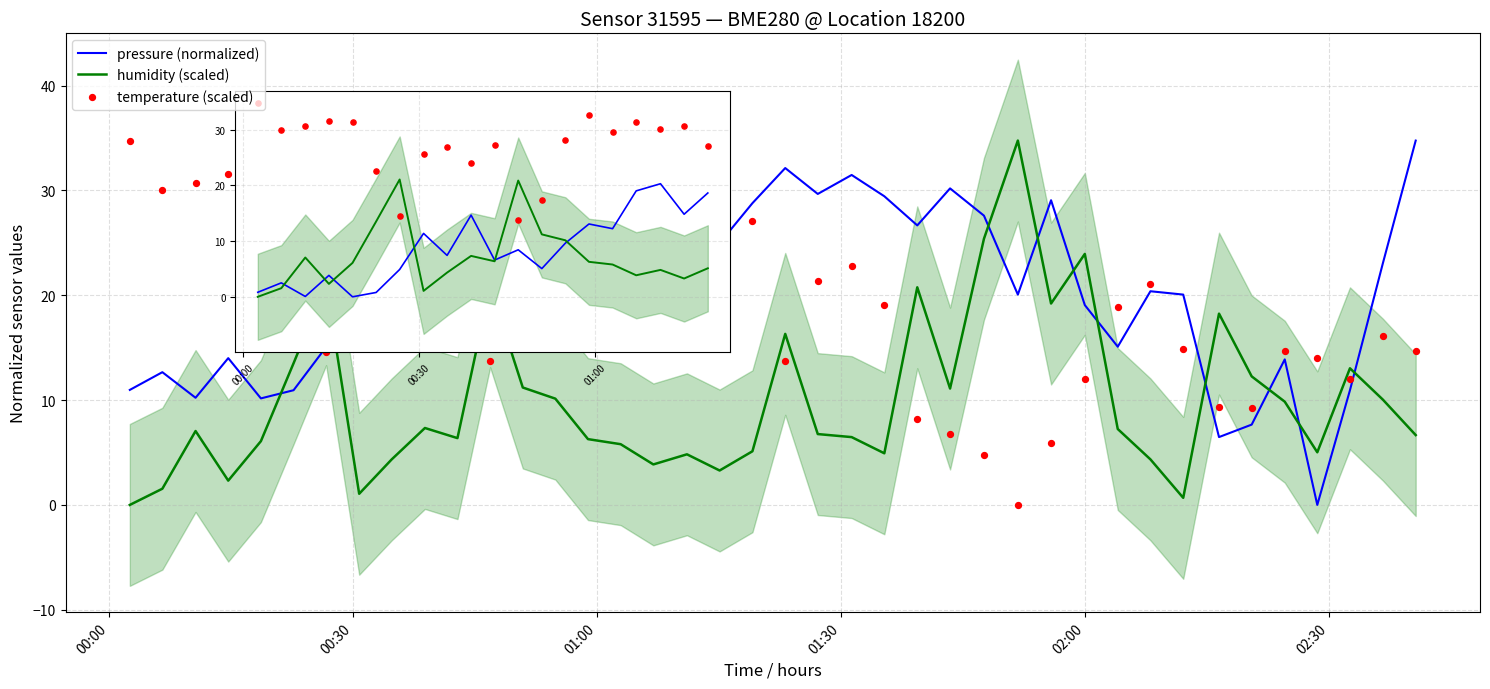

At how many categories does at least one series exceed 19?

33